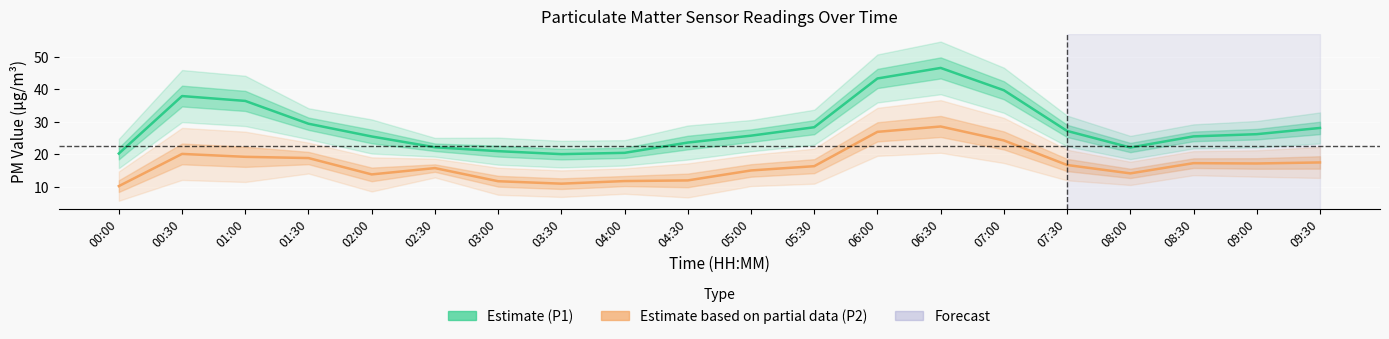

At which category does the chart reach its minimum across all series?

00:00